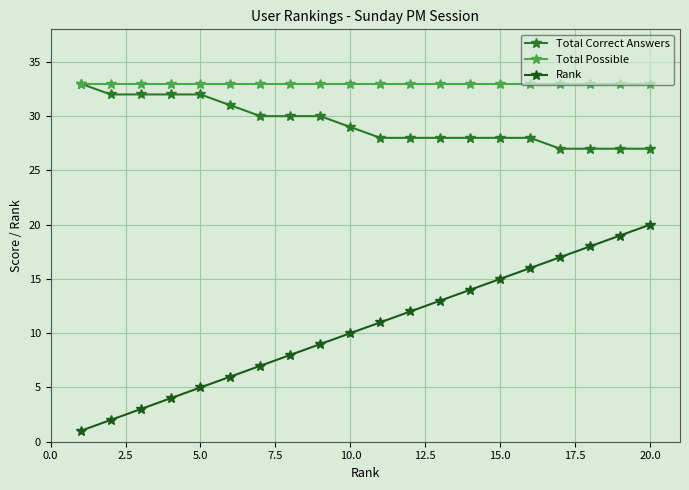

True or false: Total Possible and Total Correct Answers intersect in this chart.

False